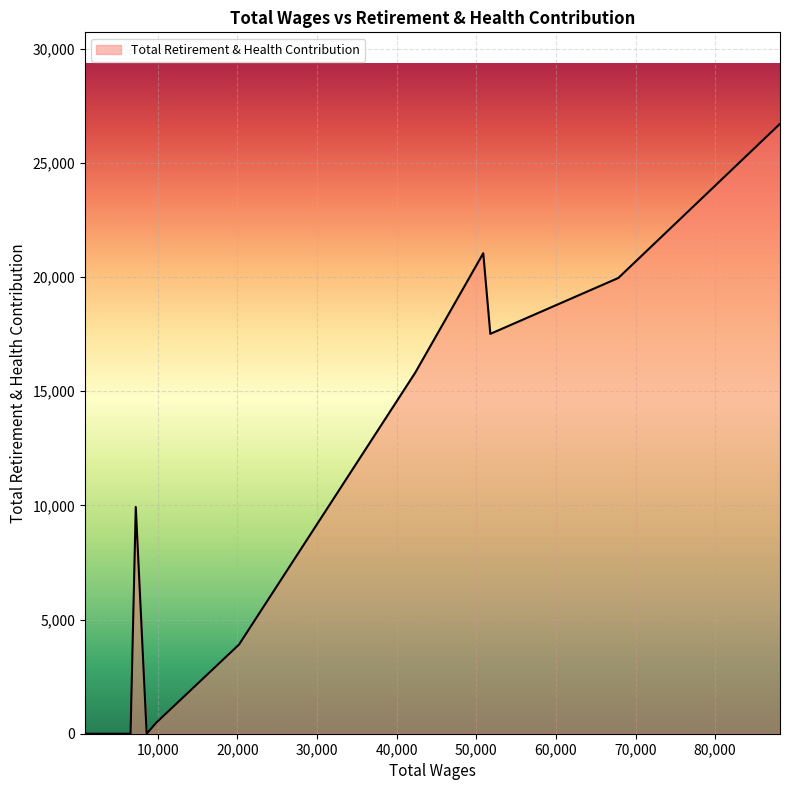

Count the number of categories in the chart.

15